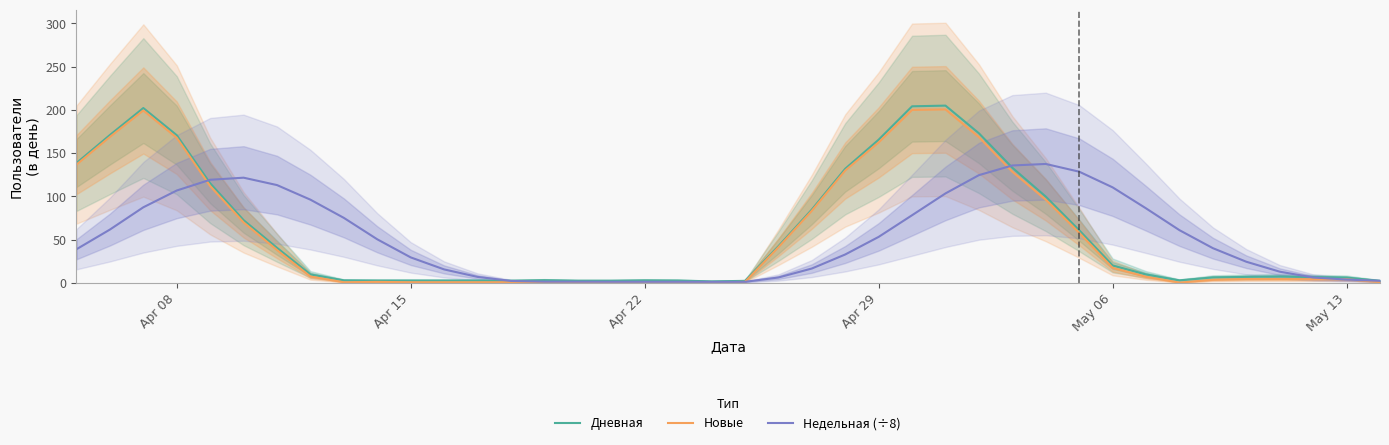

True or false: Новые has more than 2 points higher than both neighbors.

True